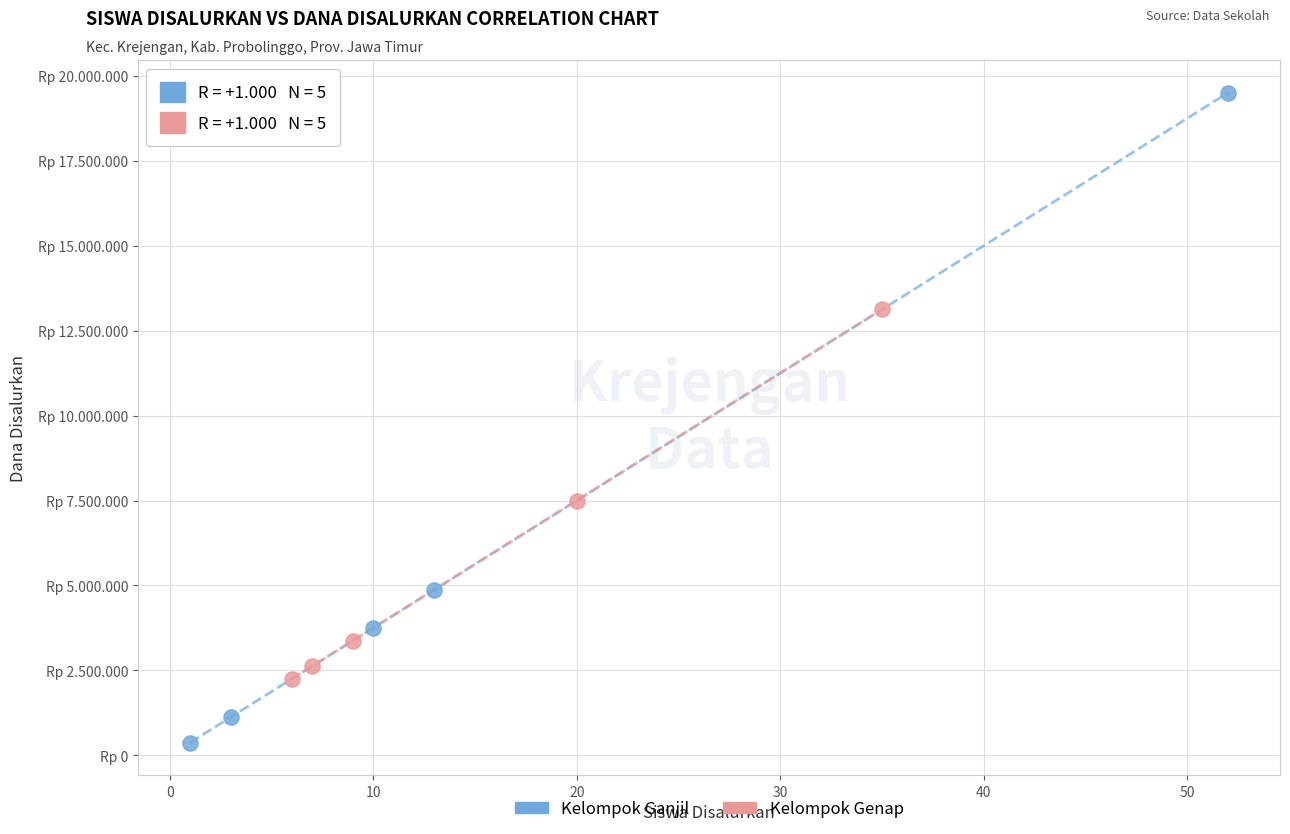

What are all the series names shown in the legend?

Kelompok Ganjil, Kelompok Genap